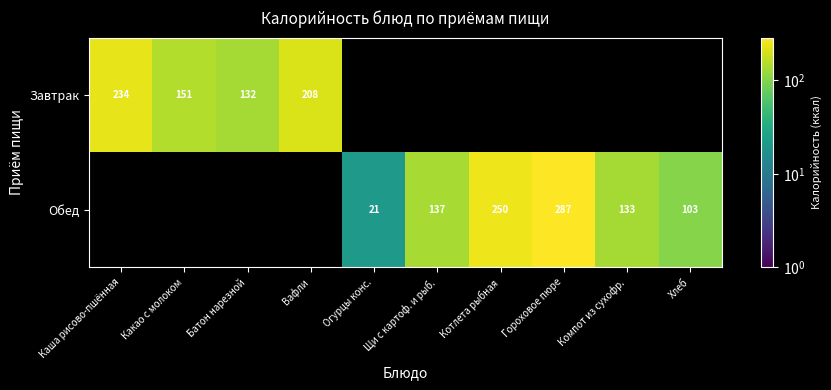

At which category does the chart reach its peak across all series?

Гороховое пюре